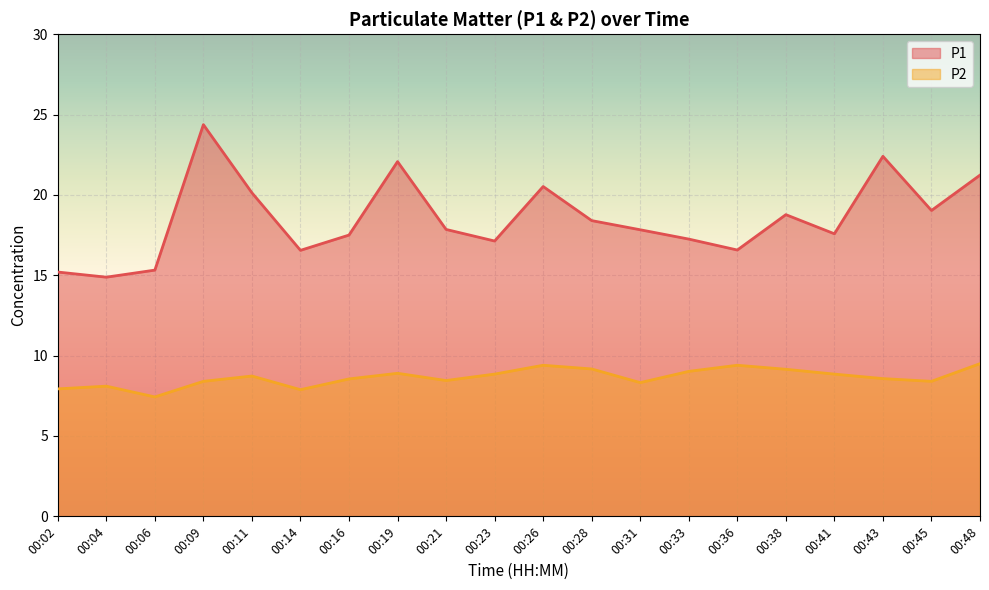

What is the minimum value for P1?

14.9